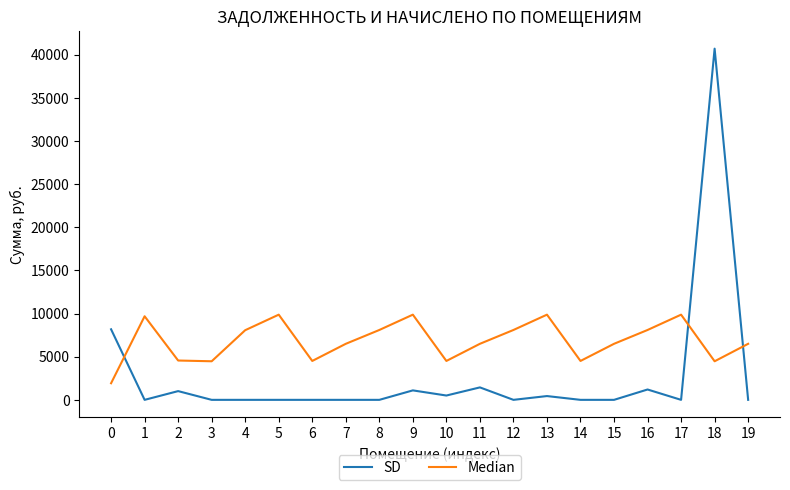

List the series in order of their overall mean, lowest first.

SD, Median